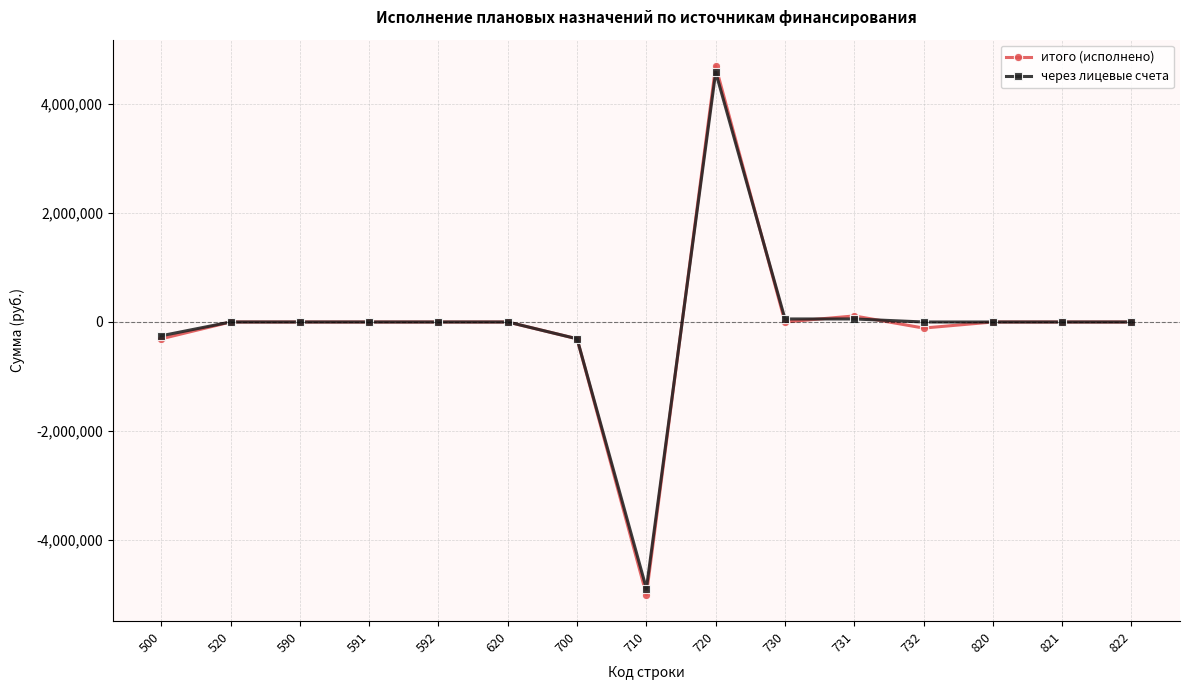

Between 720 and 731, which series saw the biggest shift?

итого (исполнено)